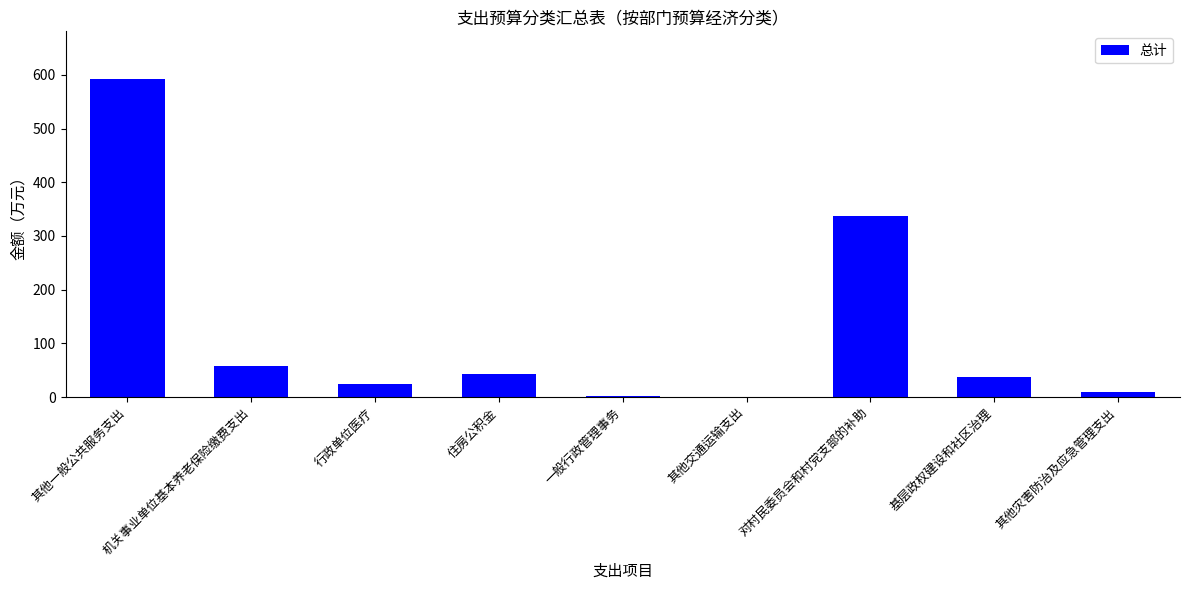

Which category has the highest value across all series?

其他一般公共服务支出